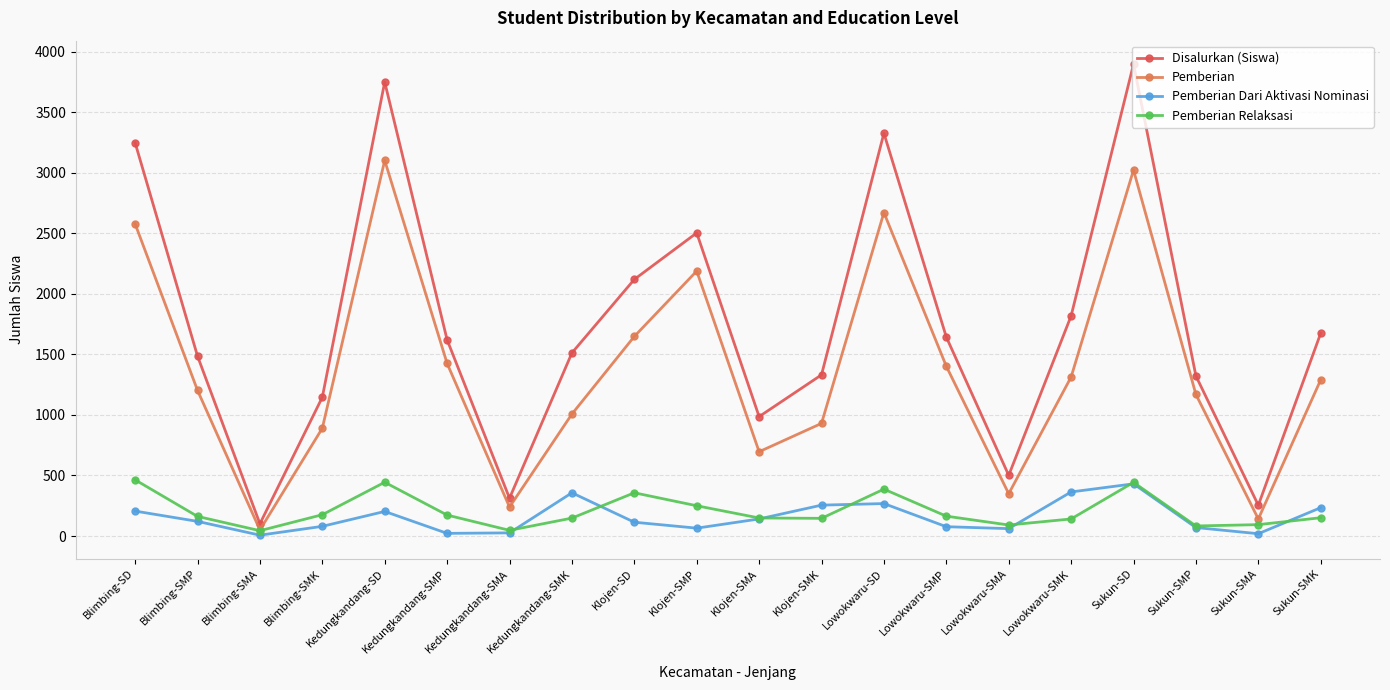

Rank the series at Lowokwaru-SMK from lowest to highest value.

Pemberian Relaksasi, Pemberian Dari Aktivasi Nominasi, Pemberian, Disalurkan (Siswa)